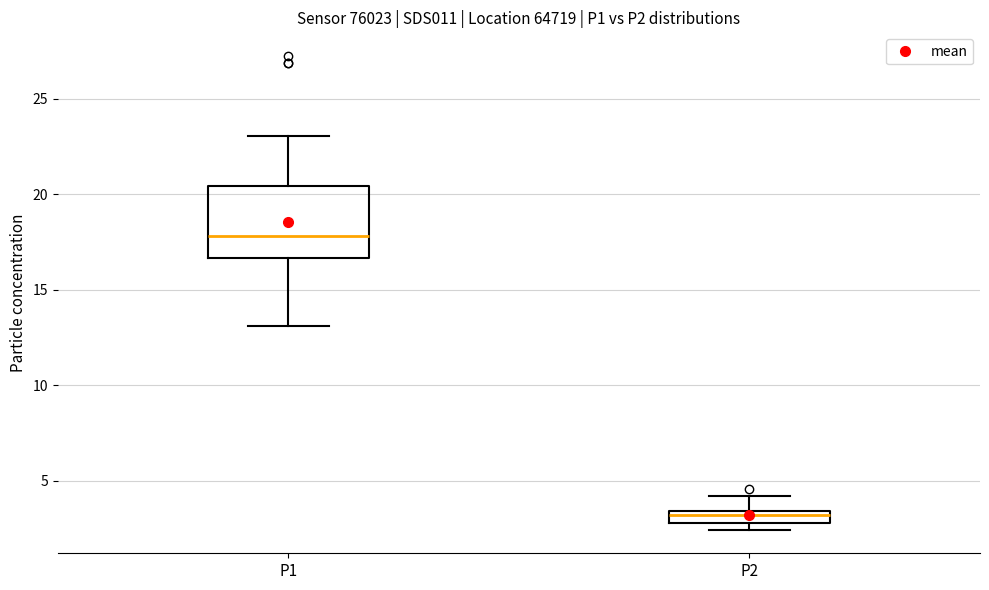

Where is the upper edge of the box for P2 on the y-axis? The values are not printed on the chart, so give them approximately, as read against the axis.

3.5